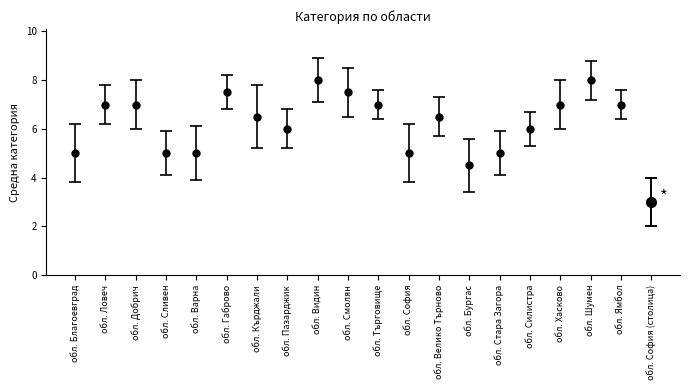

How many categories are shown in the chart?

20